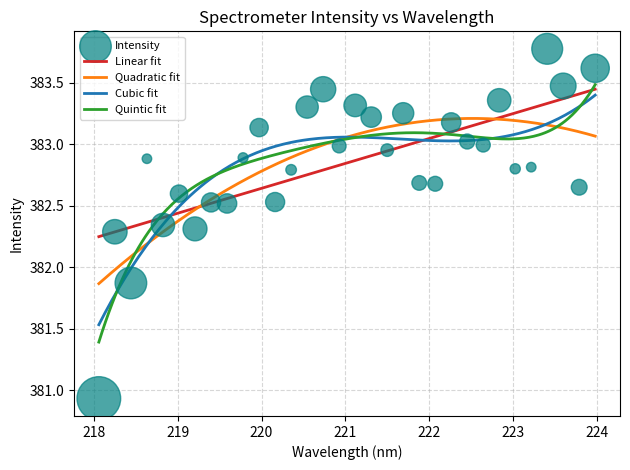

What is the ratio of the value at 222.4538 to the value at 221.8812?

1.0